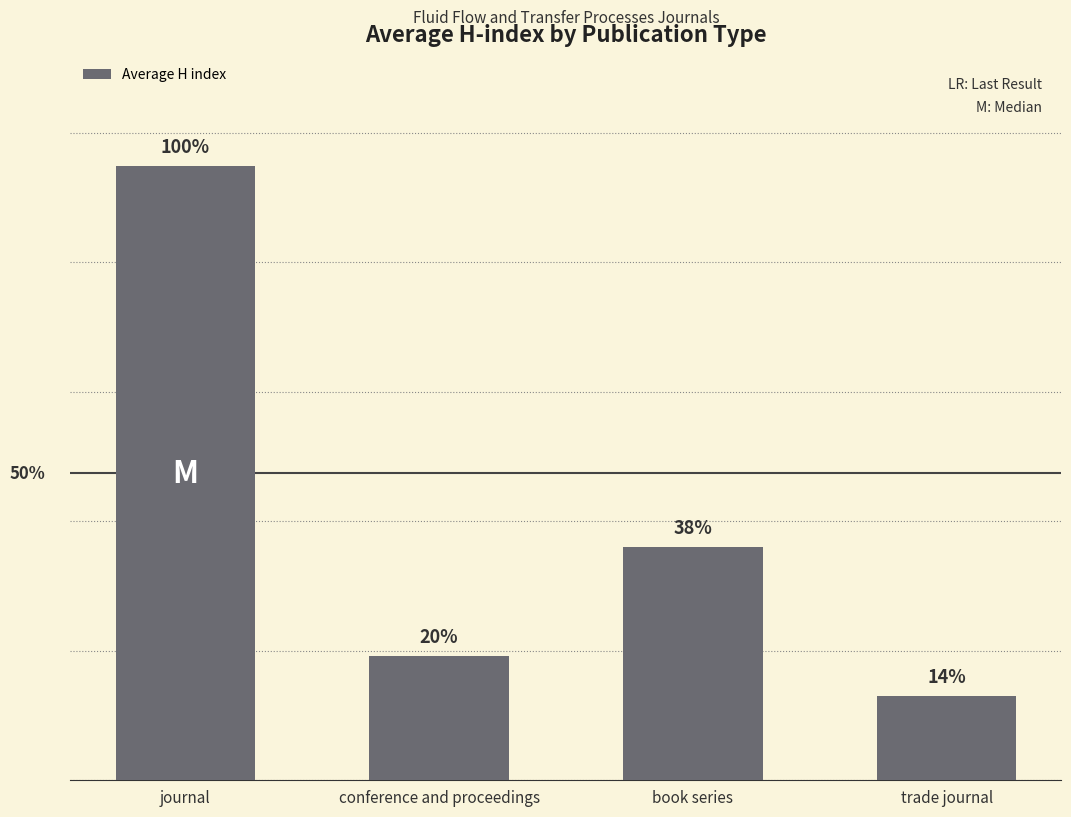

Does the chart contain any negative values?

No